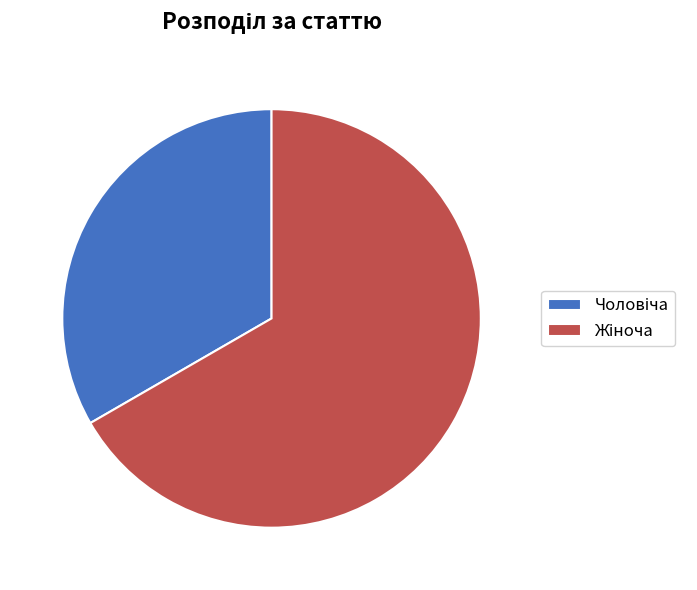

Is there a majority slice in this chart?

Yes